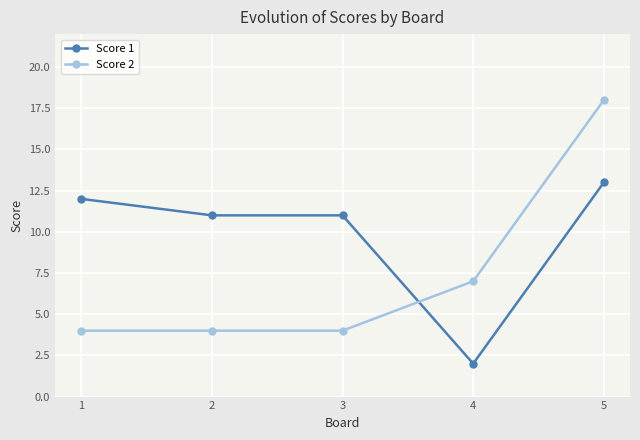

After their last crossing, which series has the higher values: Score 2 or Score 1?

Score 2